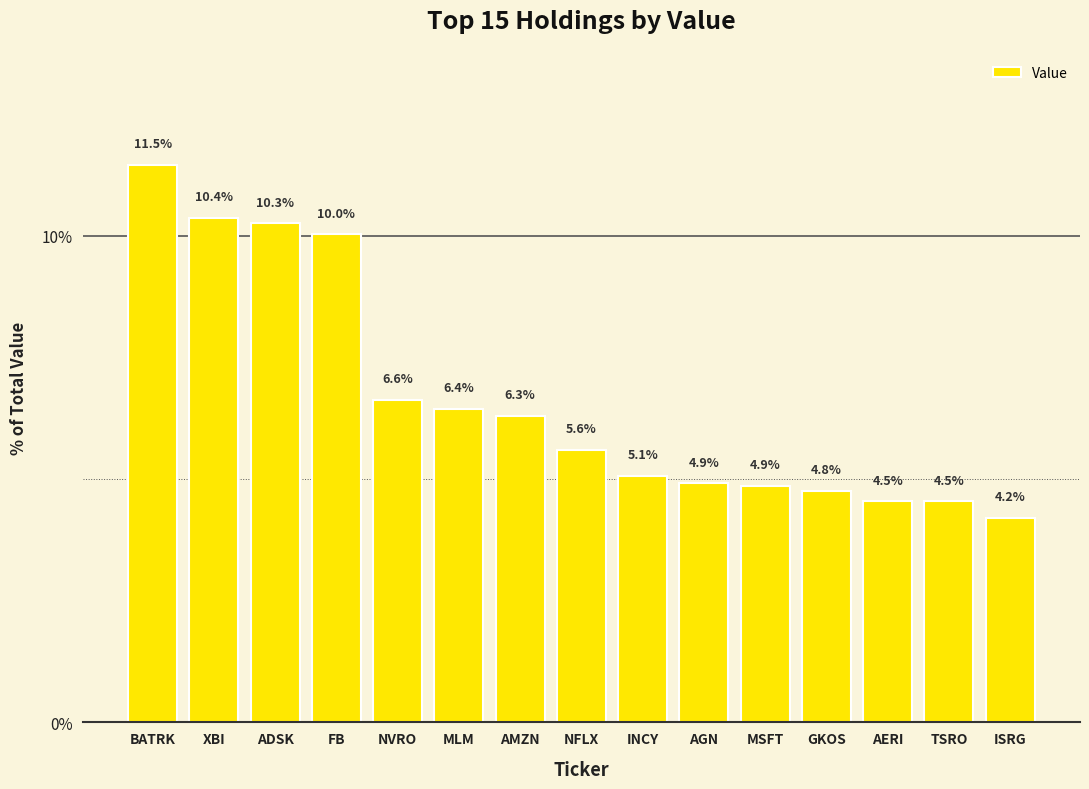

What is the sum of all values?

100.0